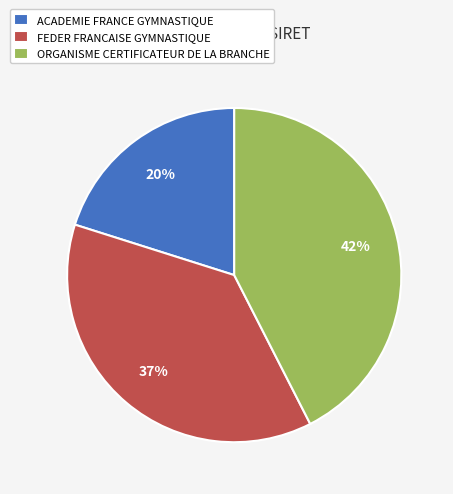

Which slice is the largest?

ORGANISME CERTIFICATEUR DE LA BRANCHE